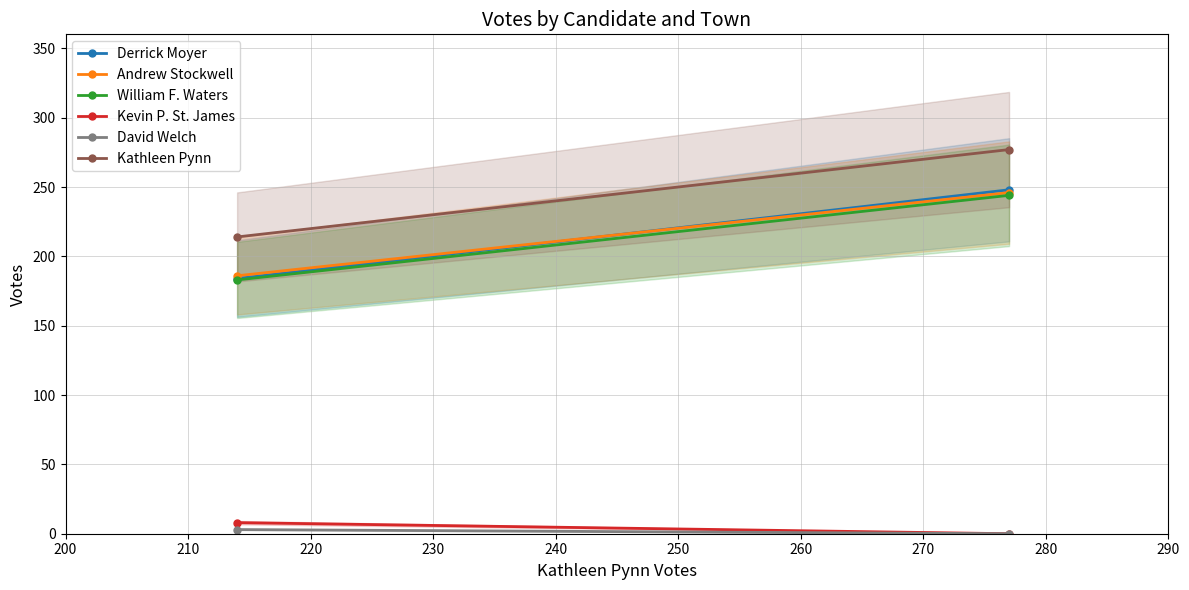

What is the spread (max minus min) of values at 210?

211